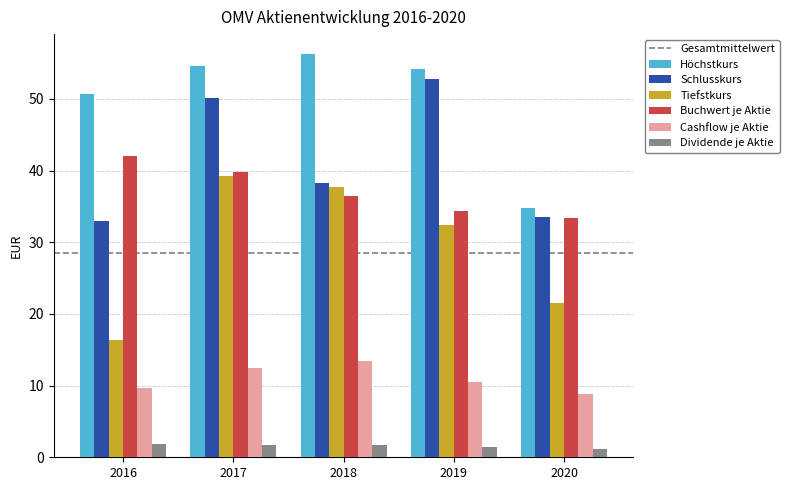

Between 2017 and 2020, which series saw the biggest shift?

Höchstkurs